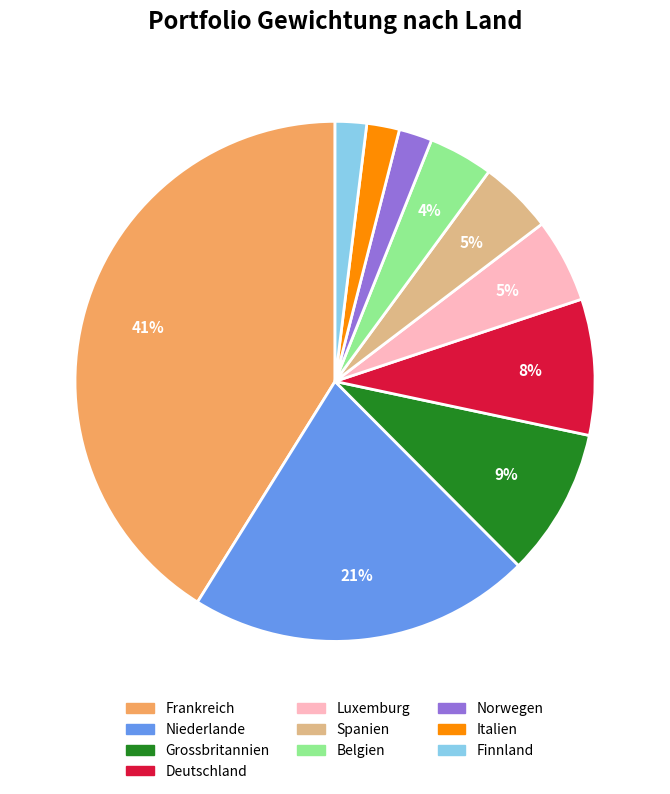

To the nearest percent, what is the difference between the largest and smallest slice percentages?

39%